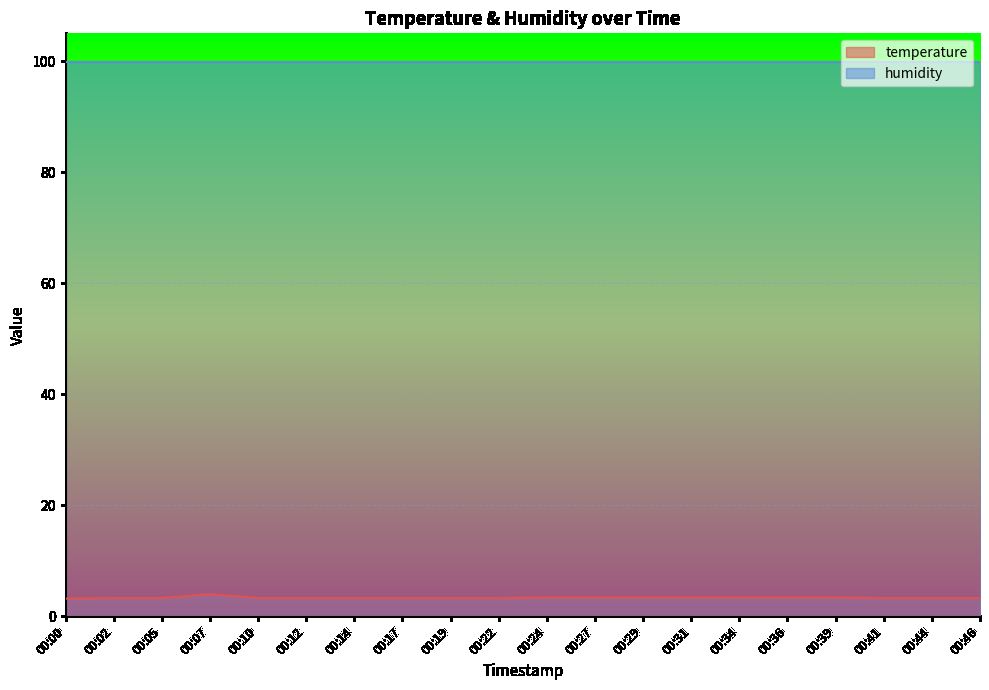

How many lines are shown in the chart?

2